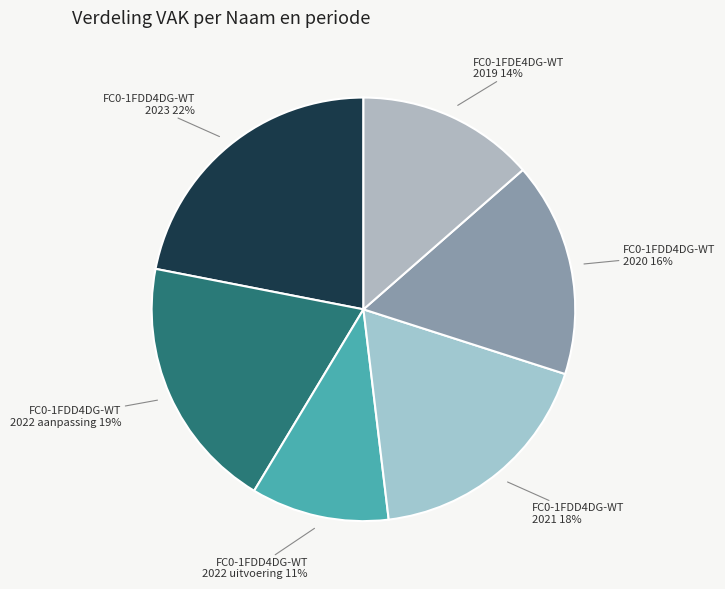

How many segments does this pie chart have?

6